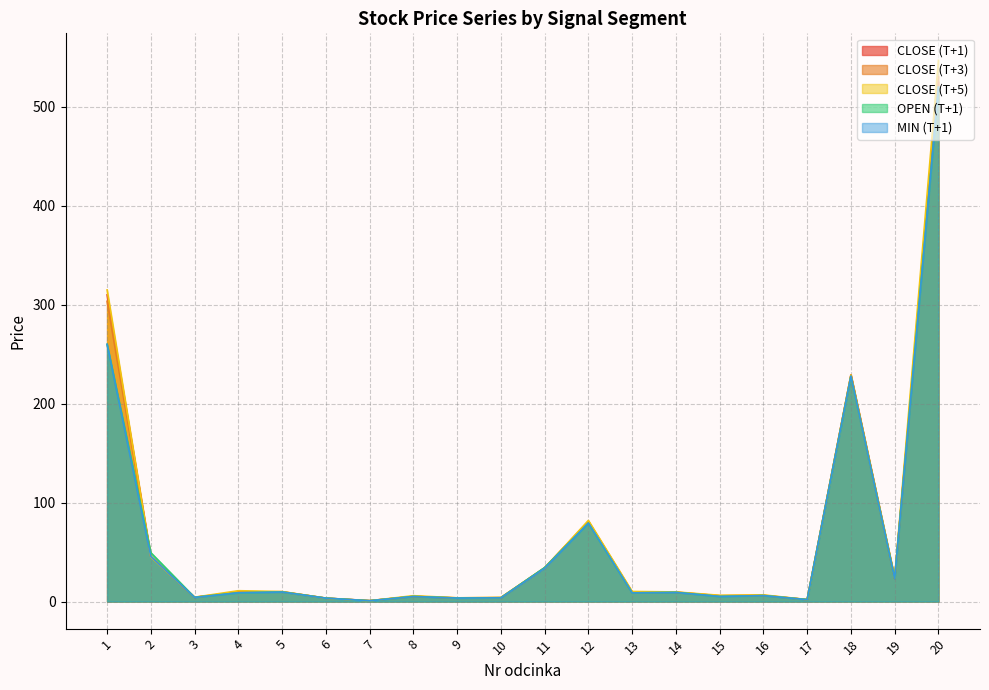

What is the difference between the CLOSE (T+1) values at 19 and 11?

10.8